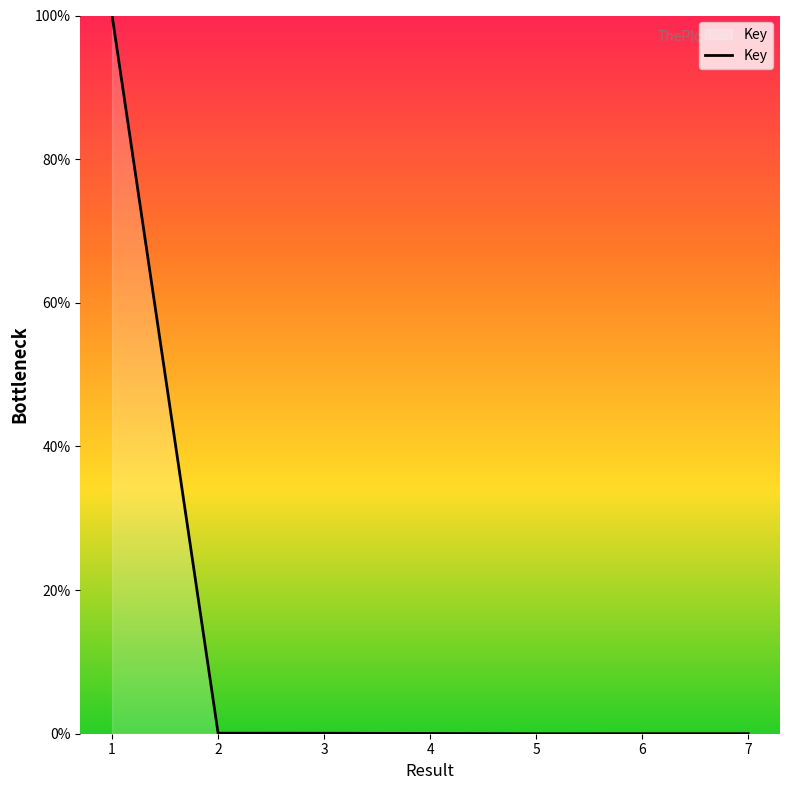

Which has a higher value, 1 or 5?

1